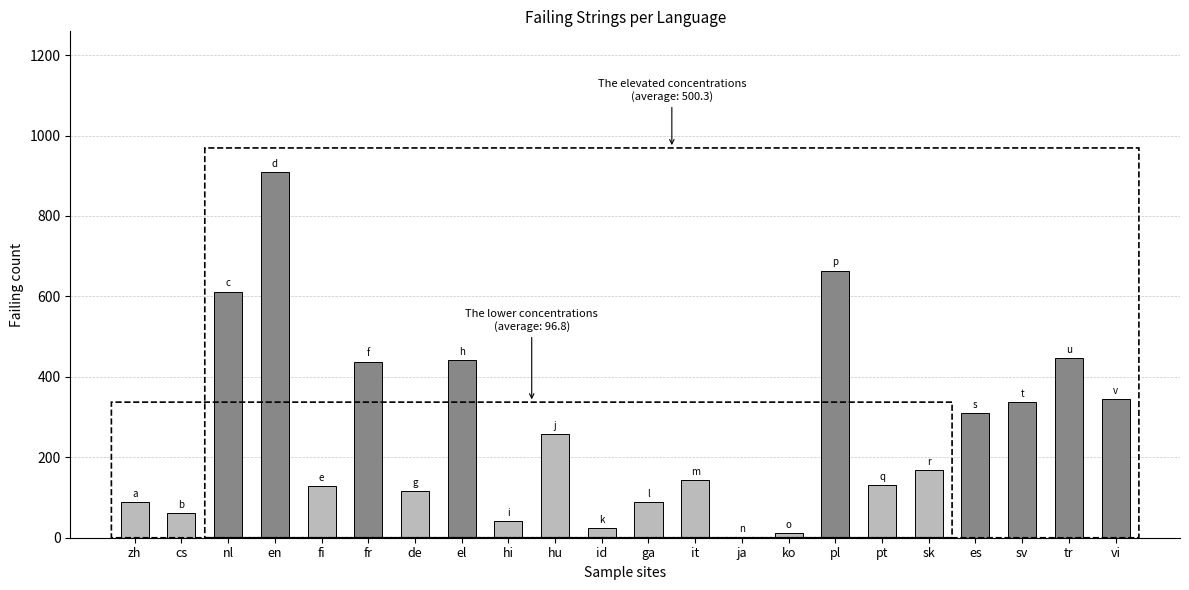

True or false: the data shows 441 at el.

True